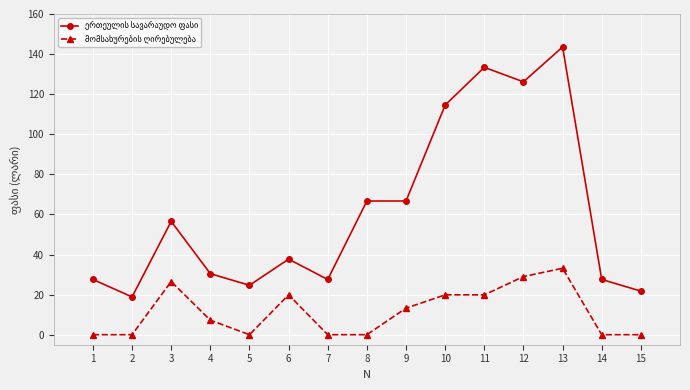

What is the spread (max minus min) of values at 11?

113.5